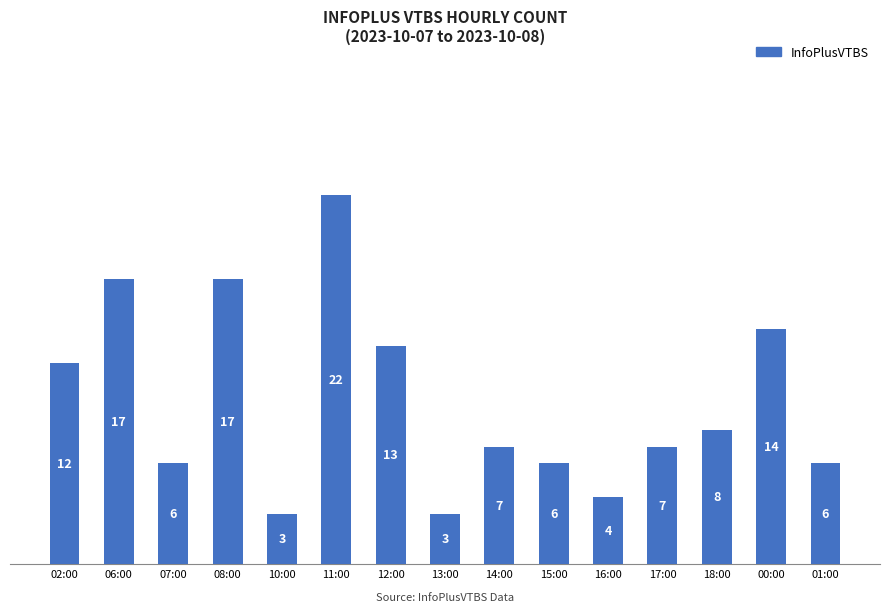

The chart shows a value of 8 at 11:00. True or false?

False